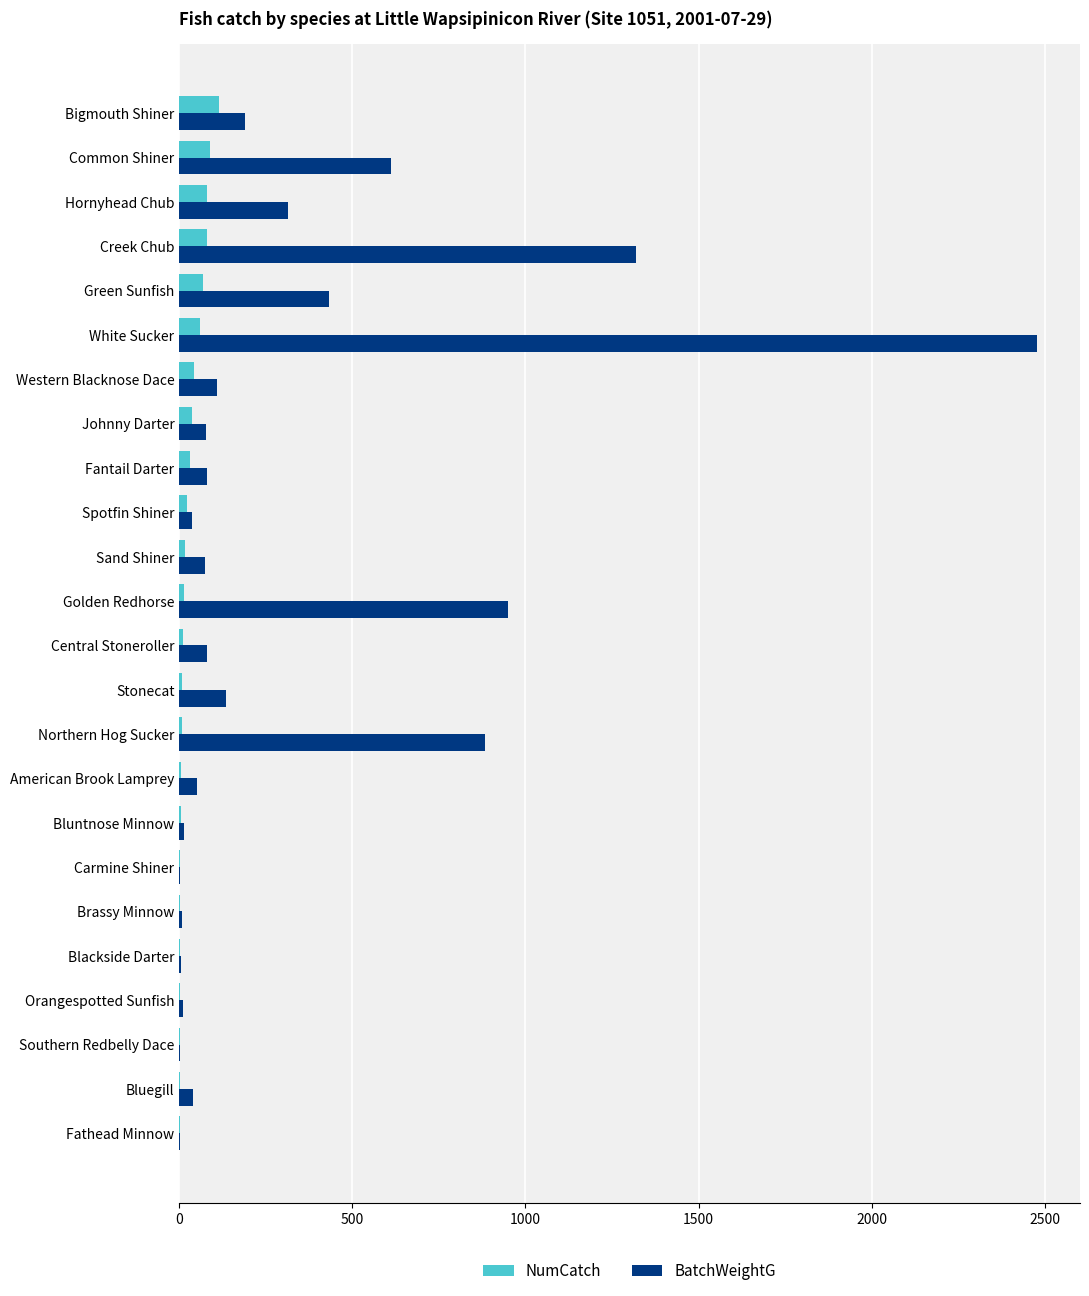

At which category is the sum across all series the highest?

White Sucker